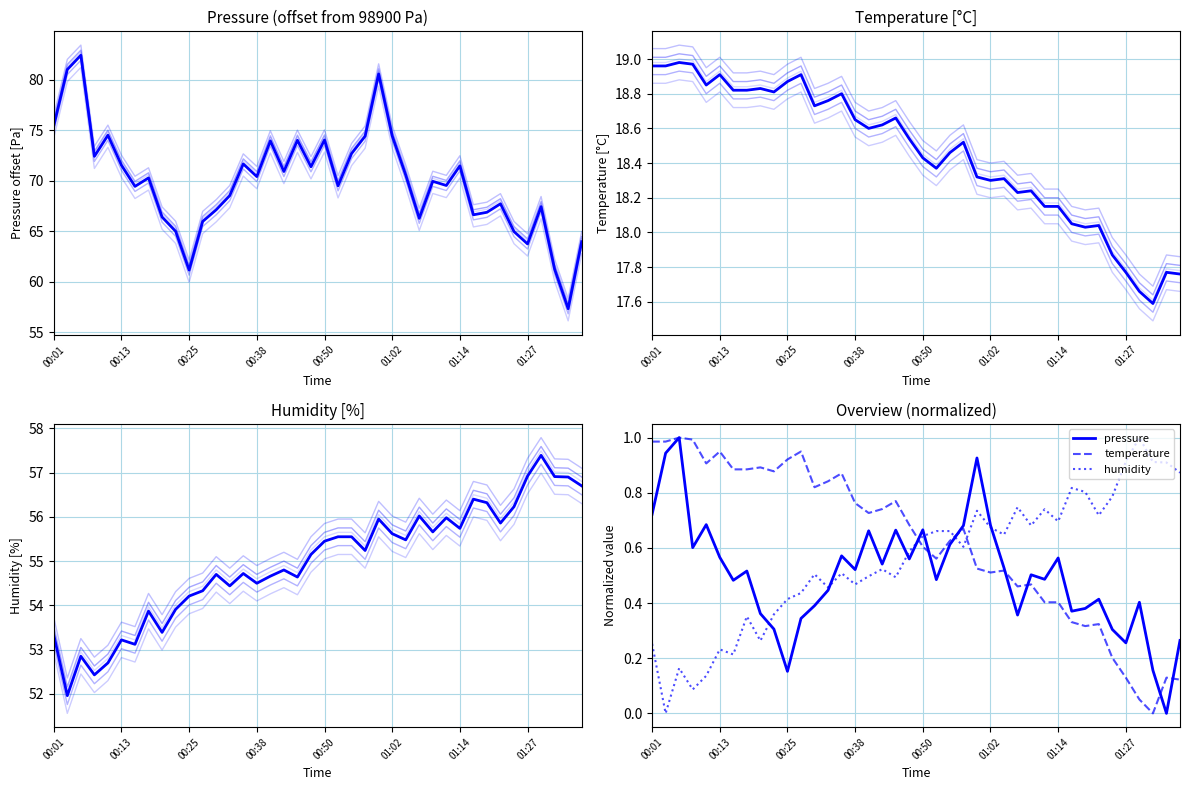

Rank the series by their maximum value, from highest to lowest.

pressure, humidity, temperature